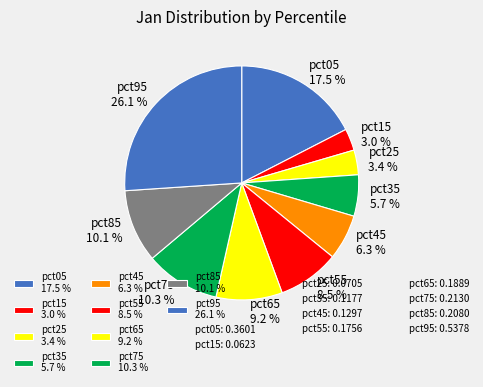

How many segments does this pie chart have?

10